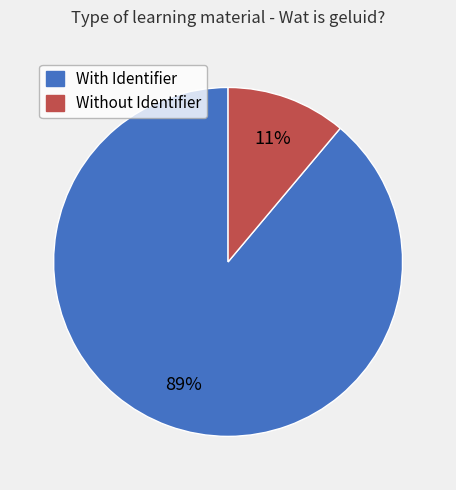

Does any single category account for the majority?

Yes